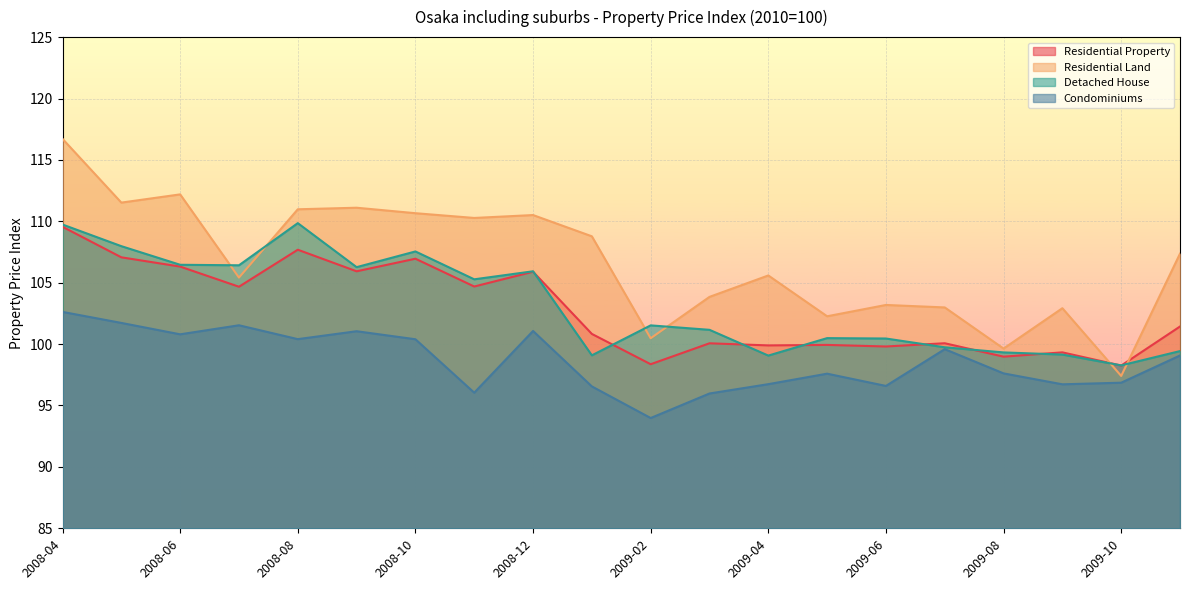

What are all the series names shown in the legend?

Residential Property, Residential Land, Detached House, Condominiums